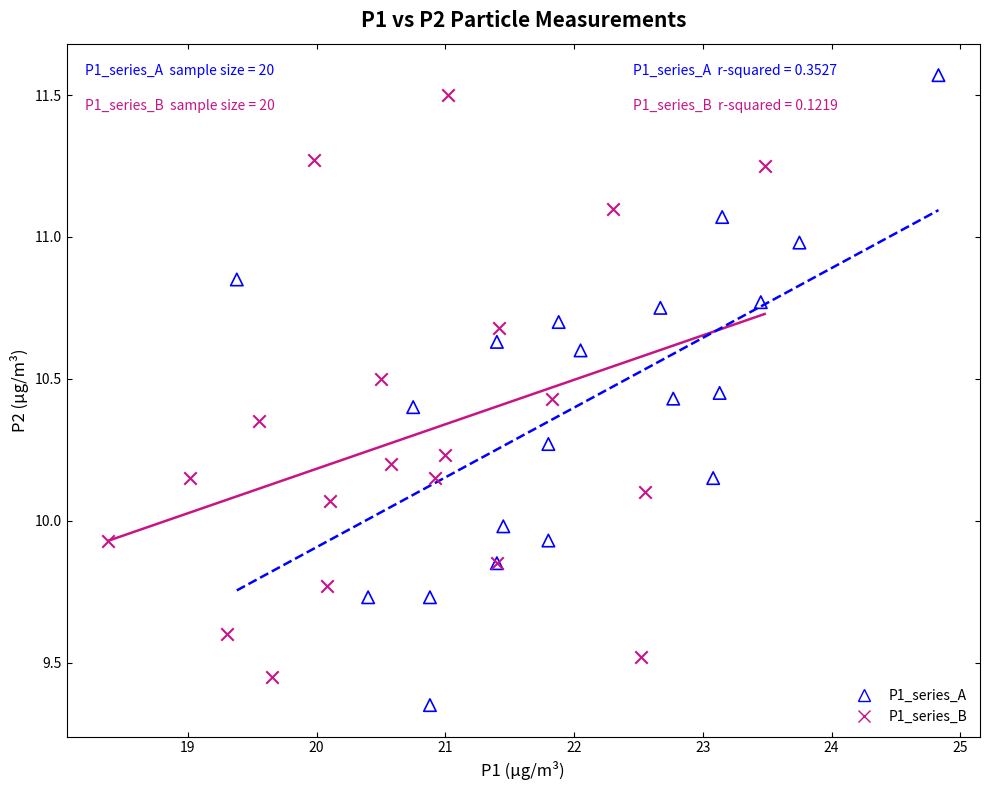

Which series contains the lowest Y value?

P1_series_A